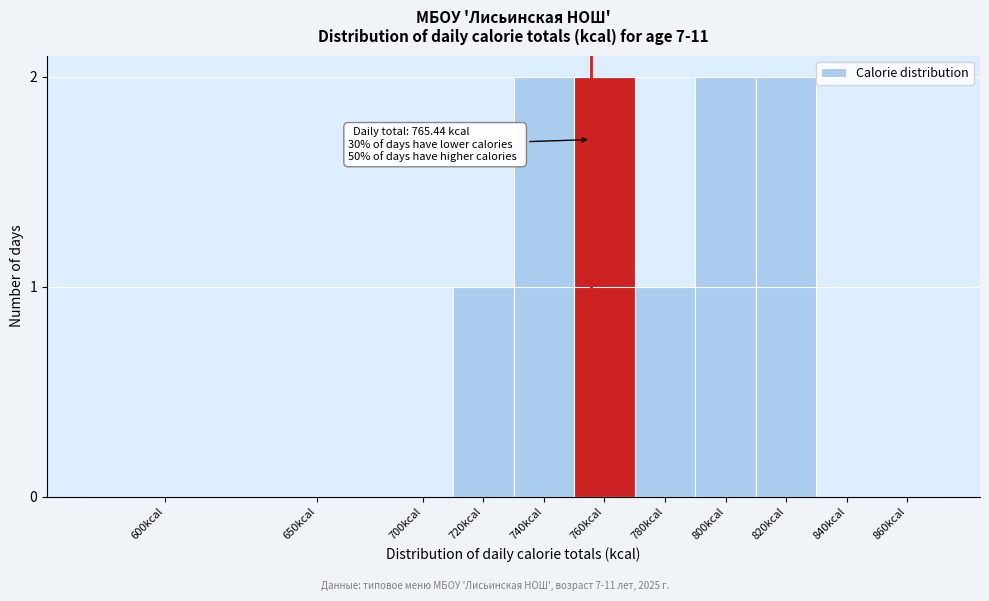

Reading left to right, transcribe all the data shown in this chart.

600kcal=0	650kcal=0	700kcal=0	720kcal=1	740kcal=2	760kcal=2	780kcal=1	800kcal=2	820kcal=2	840kcal=0	860kcal=0